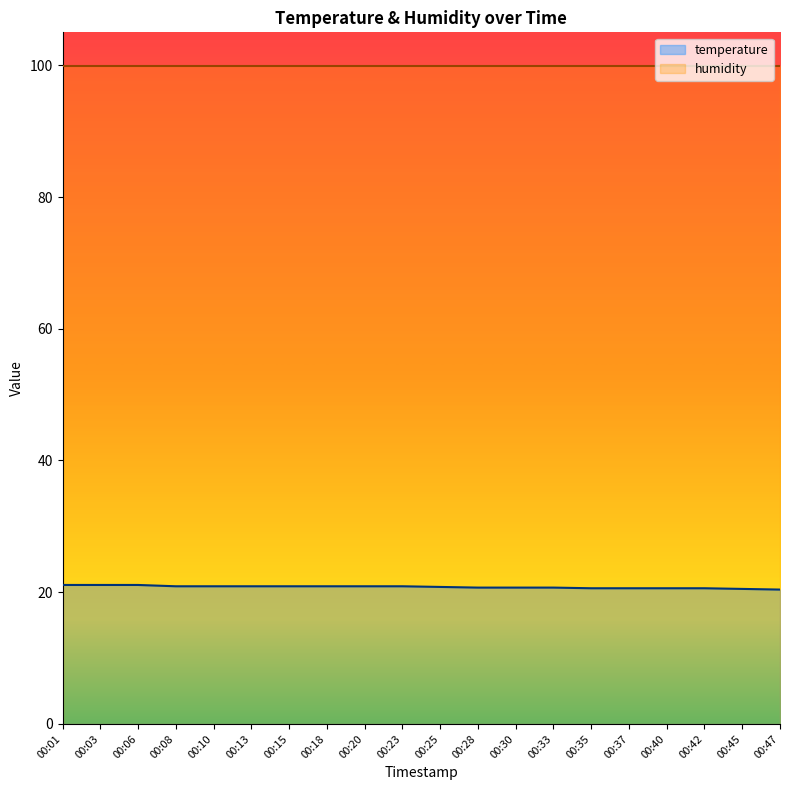

Reading right to left, list all the values displayed in this chart.

20.4	20.5	20.6	20.6	20.6	20.6	20.7	20.7	20.7	20.8	20.9	20.9	20.9	20.9	20.9	20.9	20.9	21.1	21.1	21.1